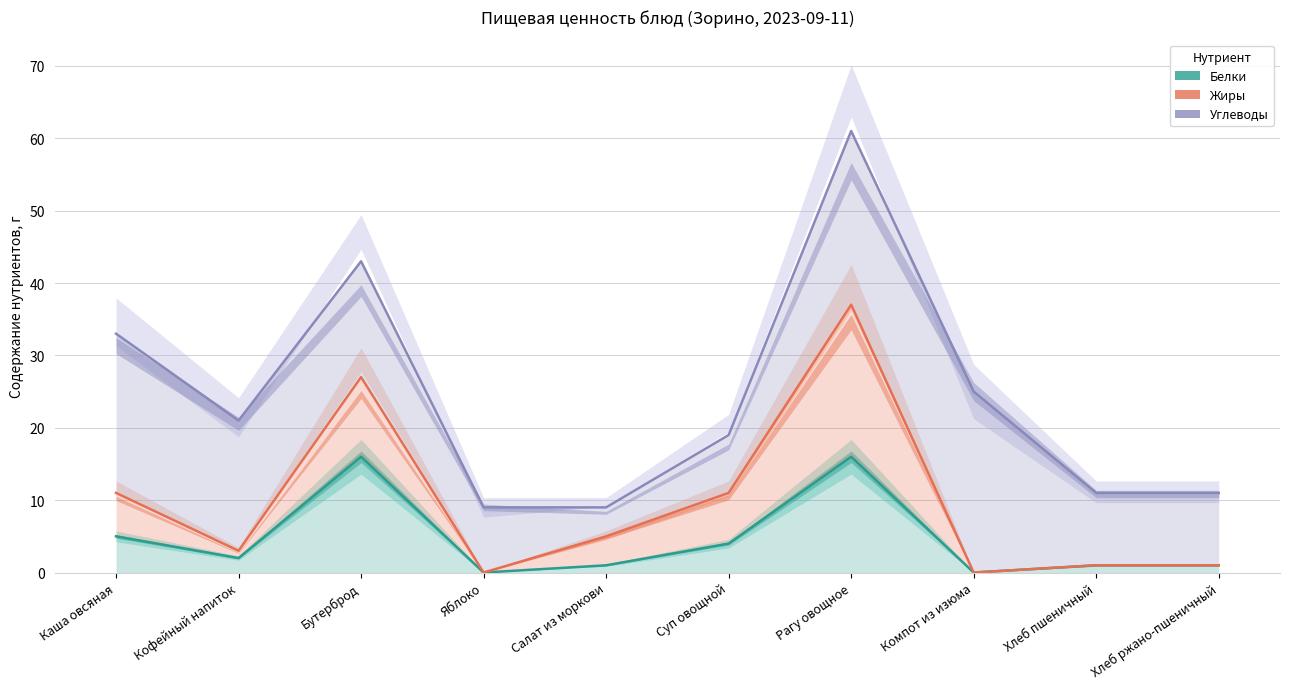

Which series has the largest range (max minus min)?

Углеводы